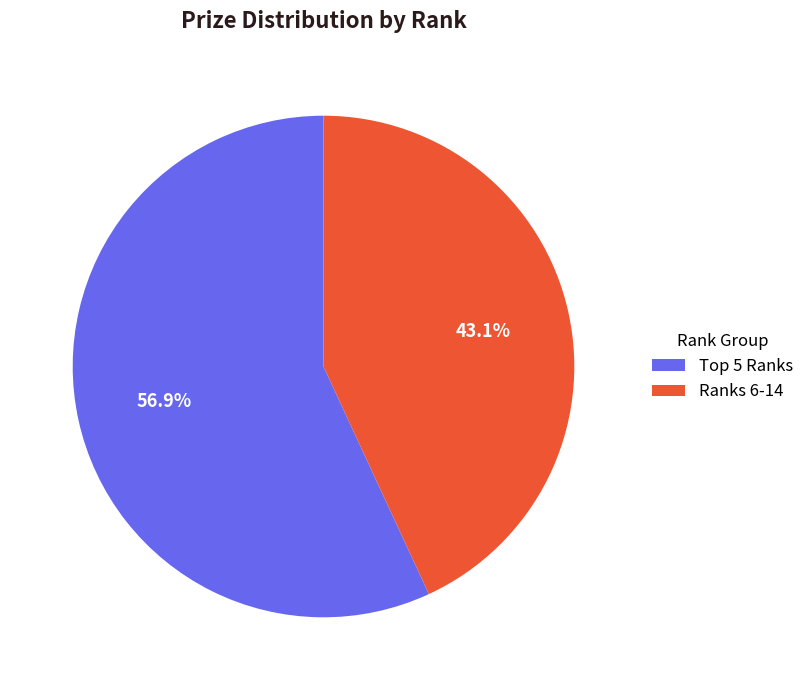

Does any single category account for the majority?

Yes